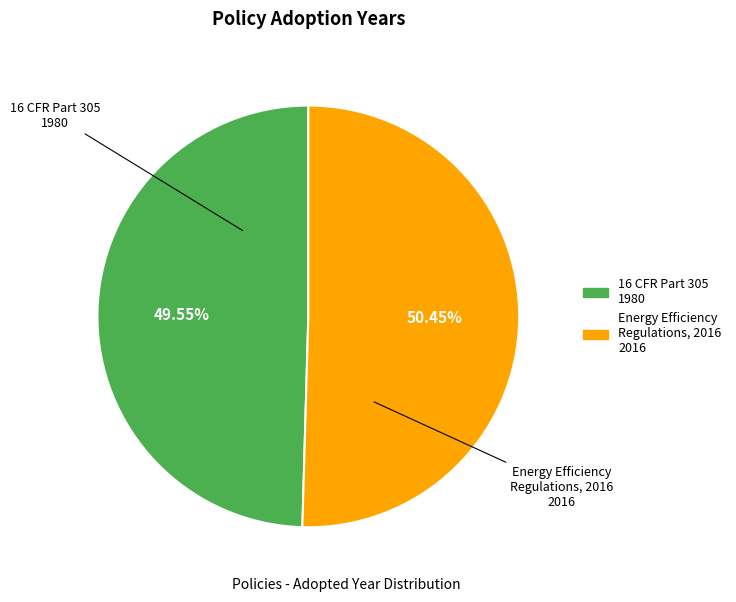

Is there a majority slice in this chart?

Yes